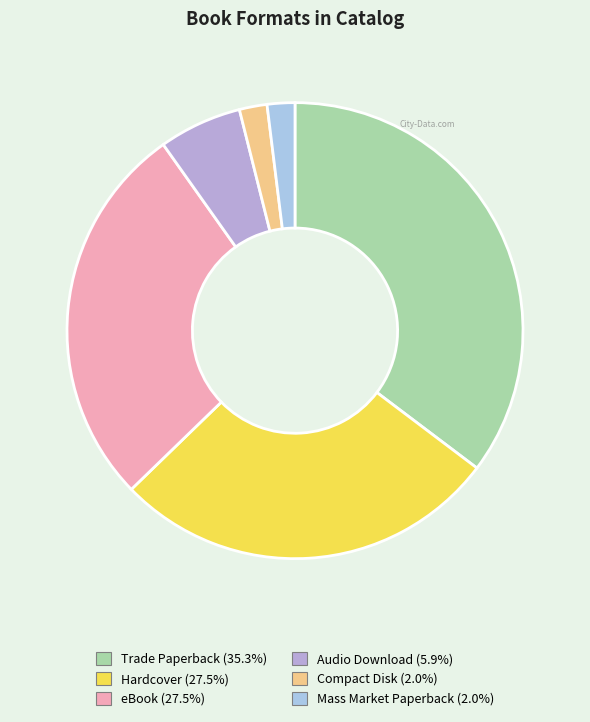

Which slice is the largest?

Trade Paperback